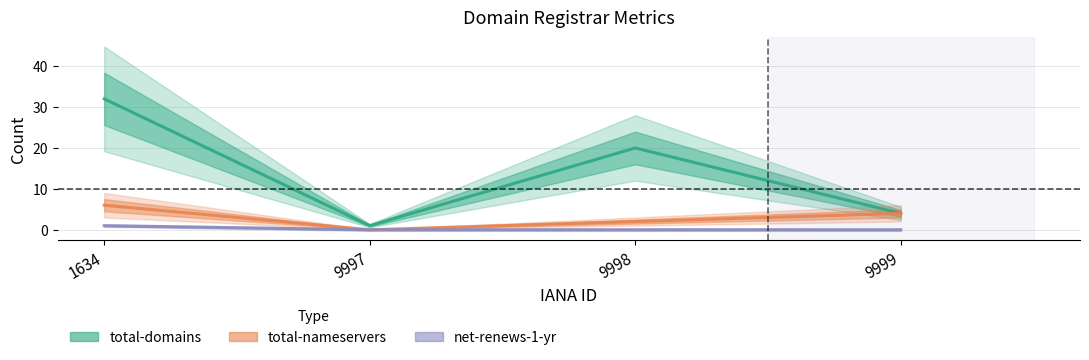

Is it true that total-nameservers equals 2 at 9998?

True